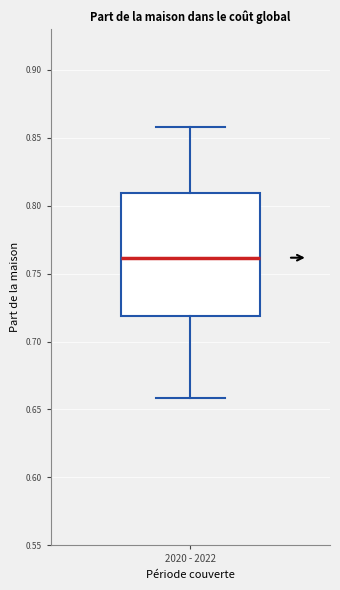

Read this box plot against the y-axis: the position of the median line, the range covered by the box, and the ends of both whiskers. The values are not printed on the chart, so give them approximately, as read against the axis.

median 0.76, box 0.72 to 0.81, whiskers 0.66 to 0.86